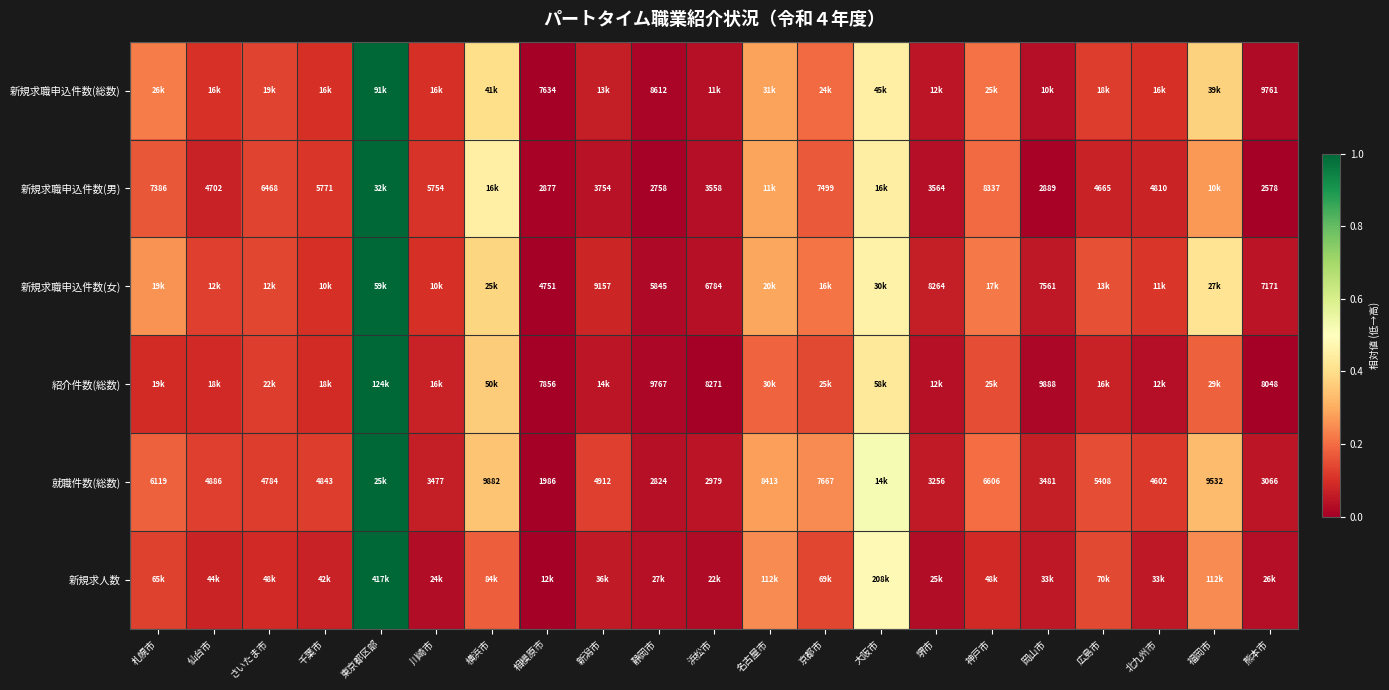

Which label corresponds to the smallest value in the chart?

相模原市